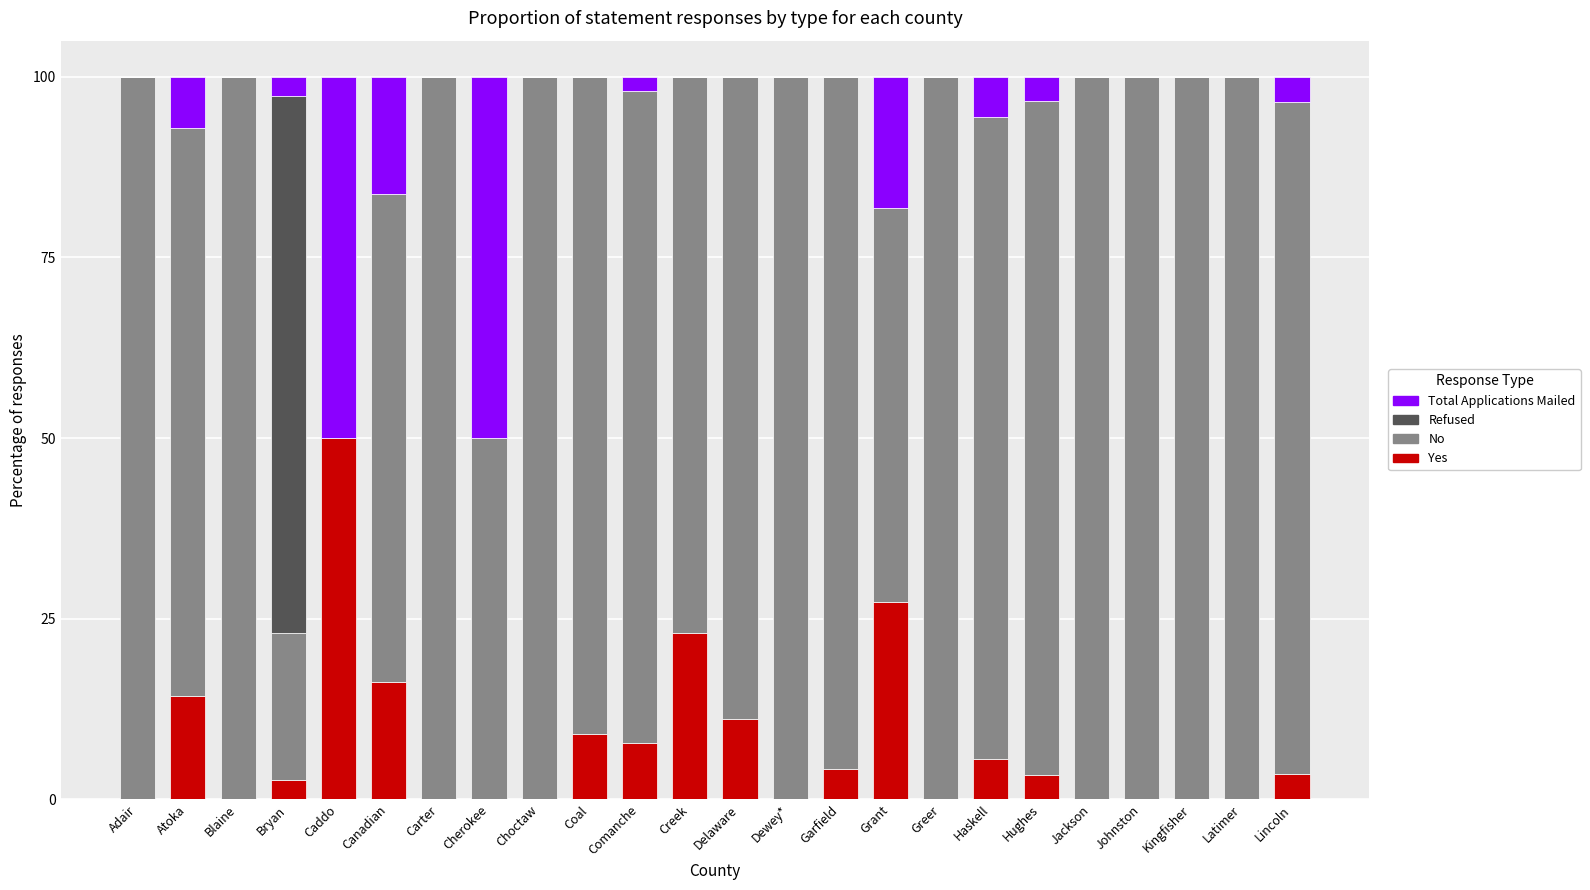

Is it true that Yes equals 27.3 at Grant?

True